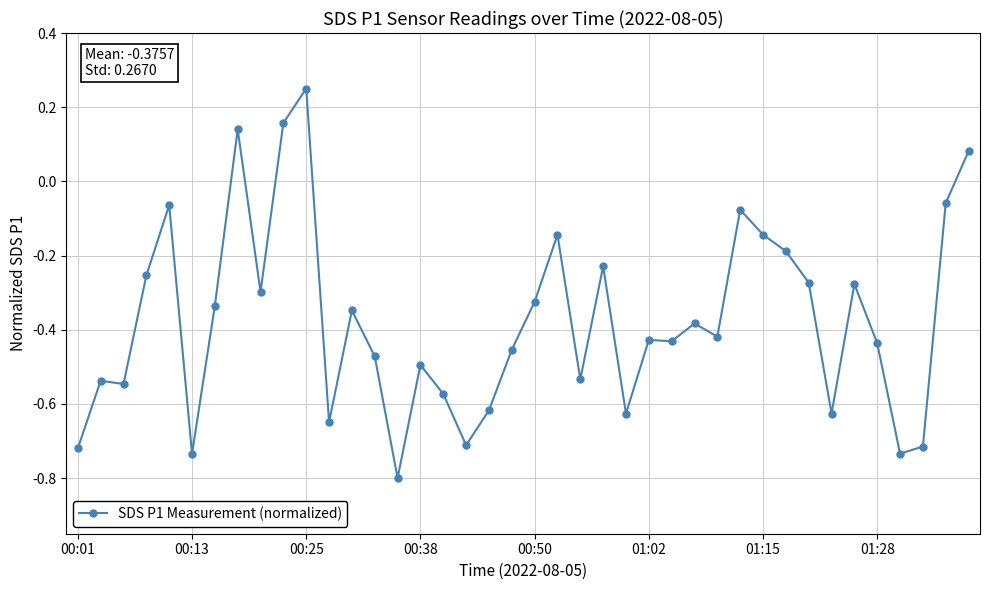

True or false: the data has more than 1 interior local peaks.

True